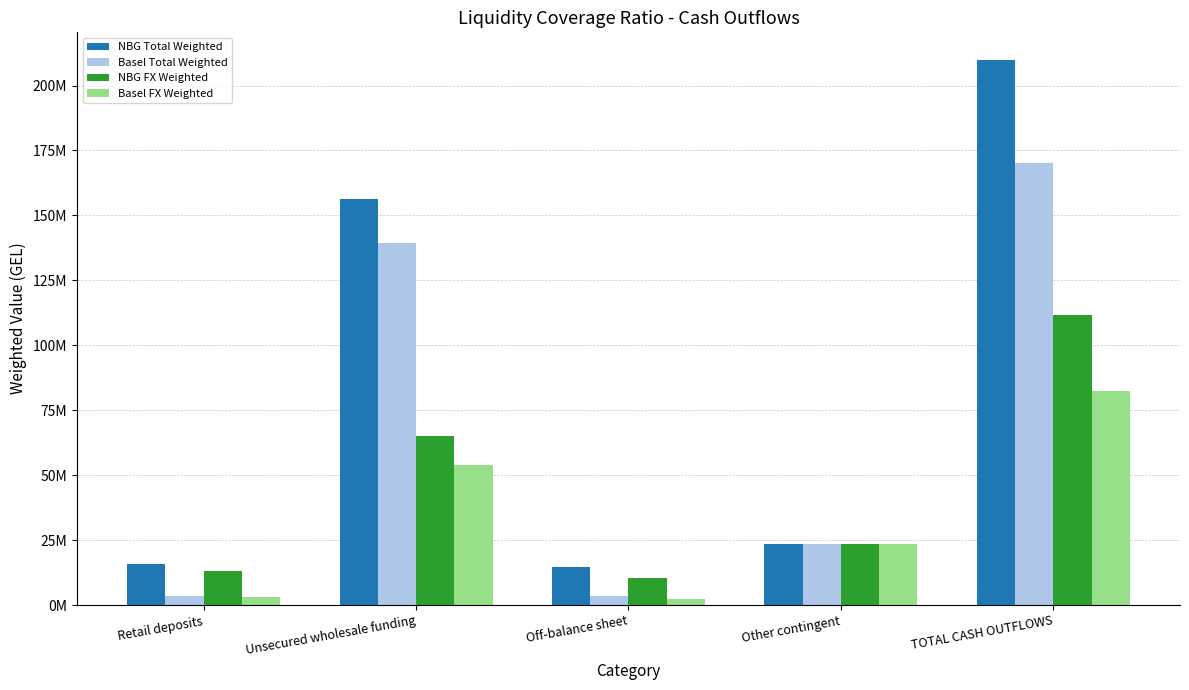

True or false: Basel FX Weighted has a value of 2918520.5 at Retail deposits.

True